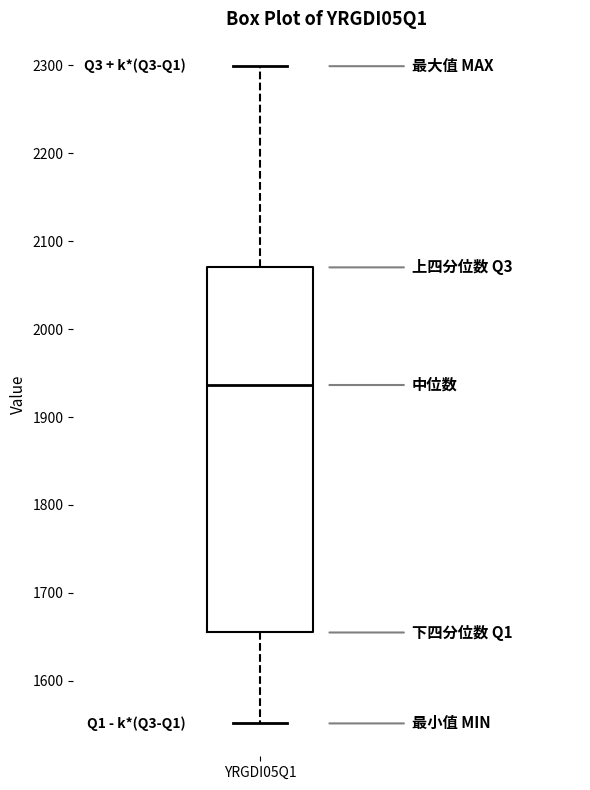

Read this box plot against the y-axis: the position of the median line, the range covered by the box, and the ends of both whiskers. The values are not printed on the chart, so give them approximately, as read against the axis.

median 1940, box 1660 to 2070, whiskers 1550 to 2300